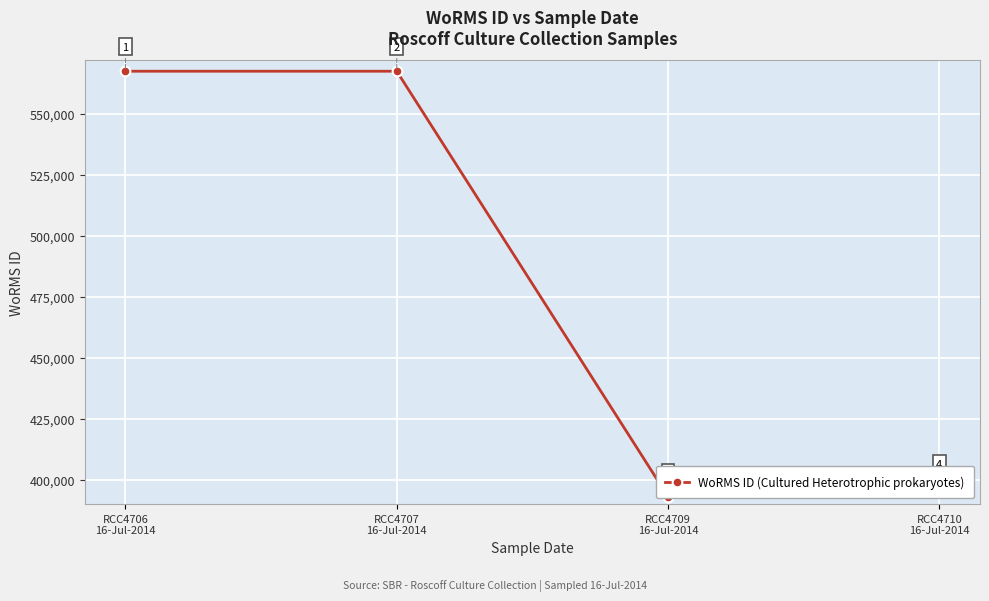

What is the change in value from RCC4706
16-Jul-2014 to RCC4710
16-Jul-2014?

-171069